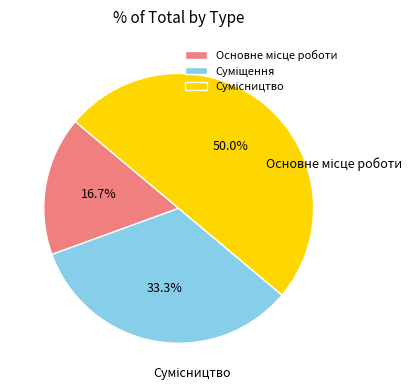

To the nearest percent, what is the combined percentage of Основне місце роботи and Сумісництво?

67%